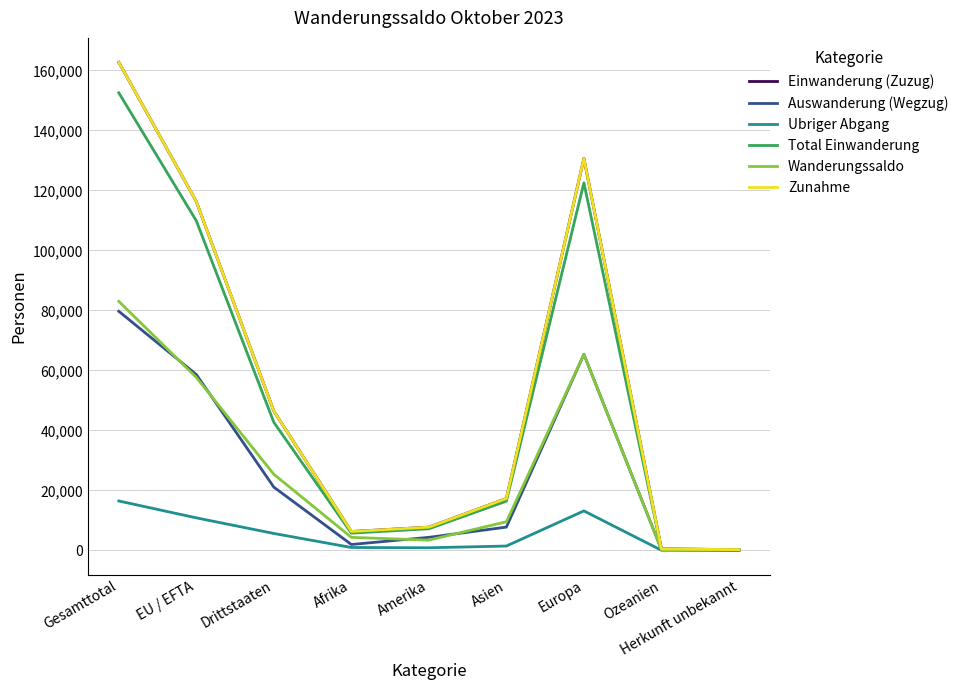

Does the chart display data point markers on the line(s)?

No